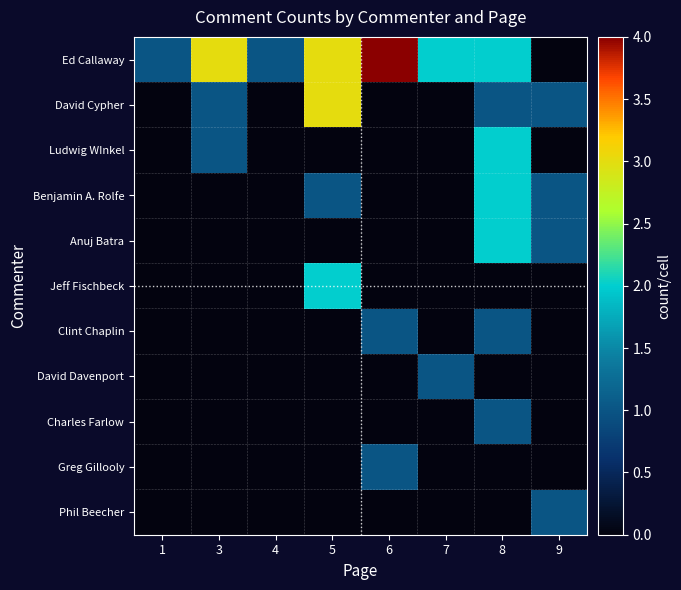

Reading right to left, list all the values displayed in this chart.

Ed Callaway: 9=0	8=2	7=2	6=4	5=3	4=1	3=3	1=1
David Cypher: 9=1	8=1	7=0	6=0	5=3	4=0	3=1	1=0
Ludwig WInkel: 9=0	8=2	7=0	6=0	5=0	4=0	3=1	1=0
Benjamin A. Rolfe: 9=1	8=2	7=0	6=0	5=1	4=0	3=0	1=0
Anuj Batra: 9=1	8=2	7=0	6=0	5=0	4=0	3=0	1=0
Jeff Fischbeck: 9=0	8=0	7=0	6=0	5=2	4=0	3=0	1=0
Clint Chaplin: 9=0	8=1	7=0	6=1	5=0	4=0	3=0	1=0
David Davenport: 9=0	8=0	7=1	6=0	5=0	4=0	3=0	1=0
Charles Farlow: 9=0	8=1	7=0	6=0	5=0	4=0	3=0	1=0
Greg Gillooly: 9=0	8=0	7=0	6=1	5=0	4=0	3=0	1=0
Phil Beecher: 9=1	8=0	7=0	6=0	5=0	4=0	3=0	1=0